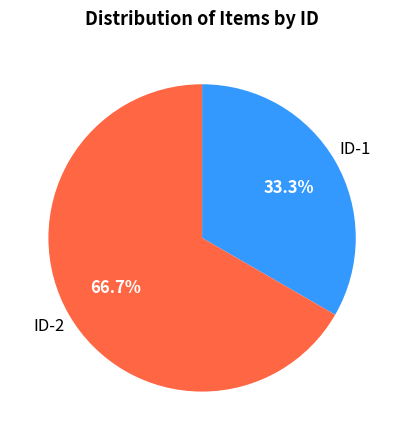

Is there a majority slice in this chart?

Yes